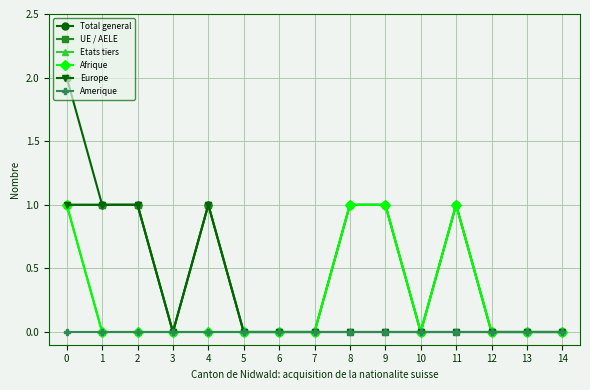

Which series has the largest range (max minus min)?

Total general